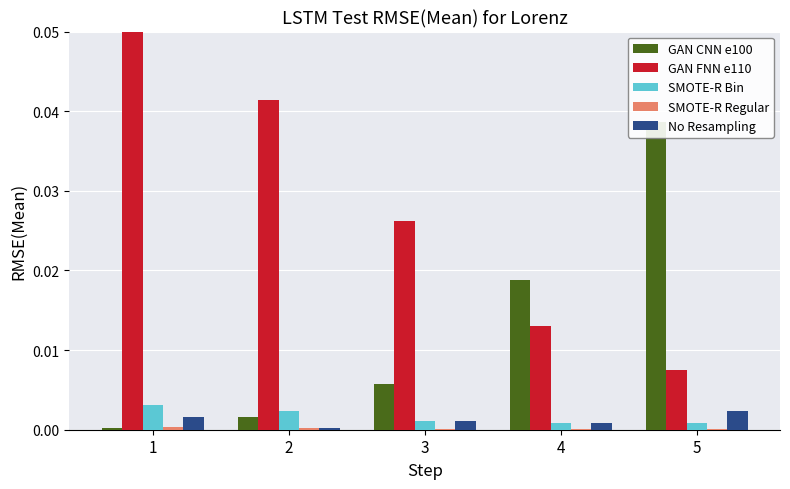

Rank the series at 4 from highest to lowest value.

GAN CNN e100, GAN FNN e110, SMOTE-R Bin, No Resampling, SMOTE-R Regular